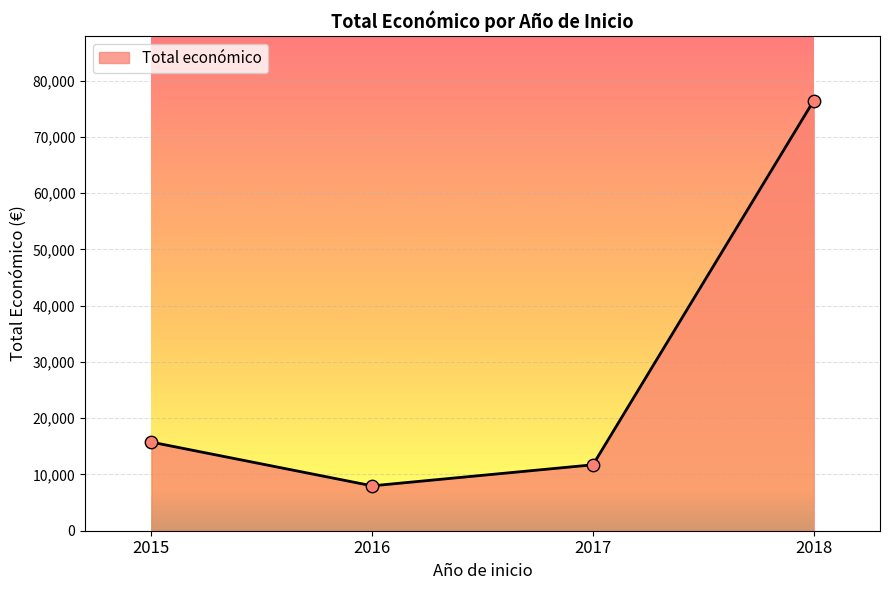

Approximately how many times larger is the value at 2016 compared to 2018?

0.1